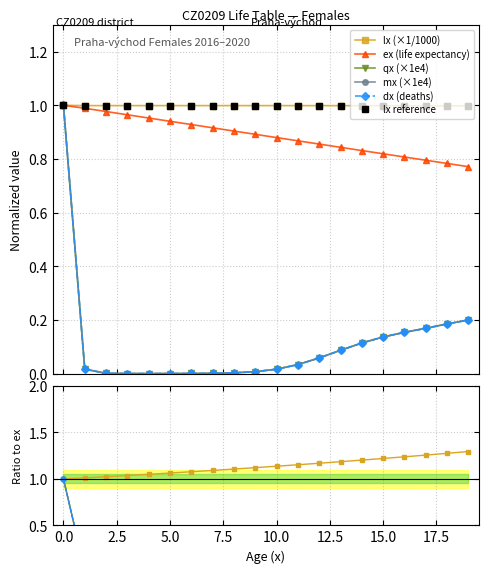

Between 1 and 6, which is larger?

1